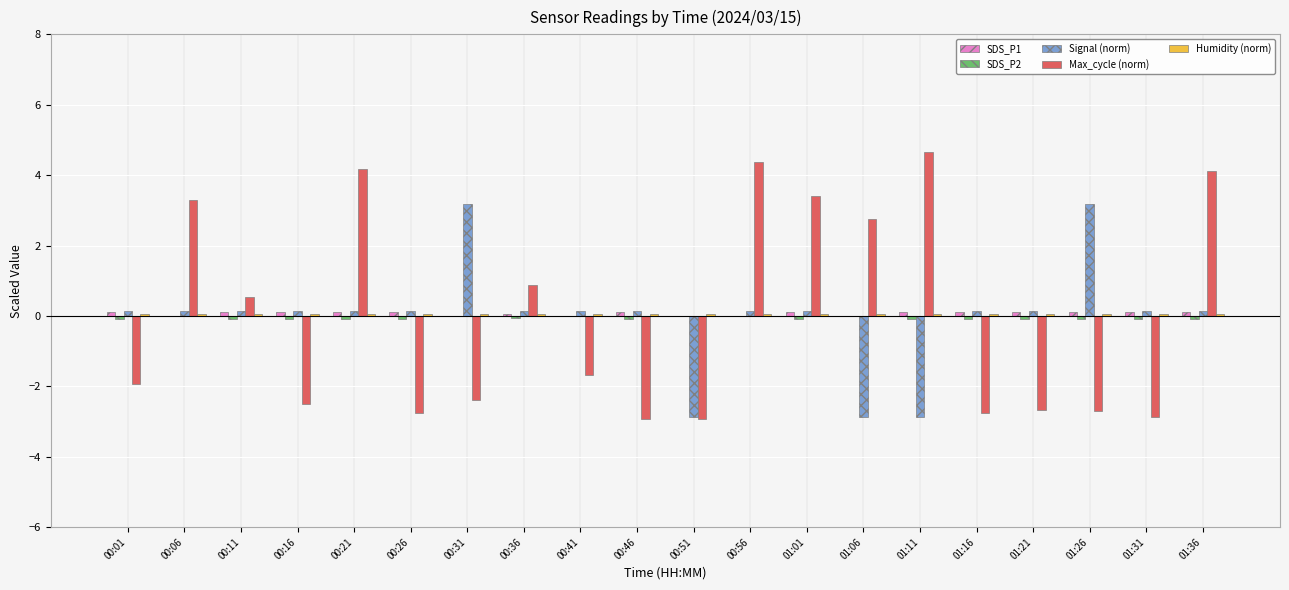

Between 01:01 and 01:26, which series saw the biggest shift?

Max_cycle (norm)